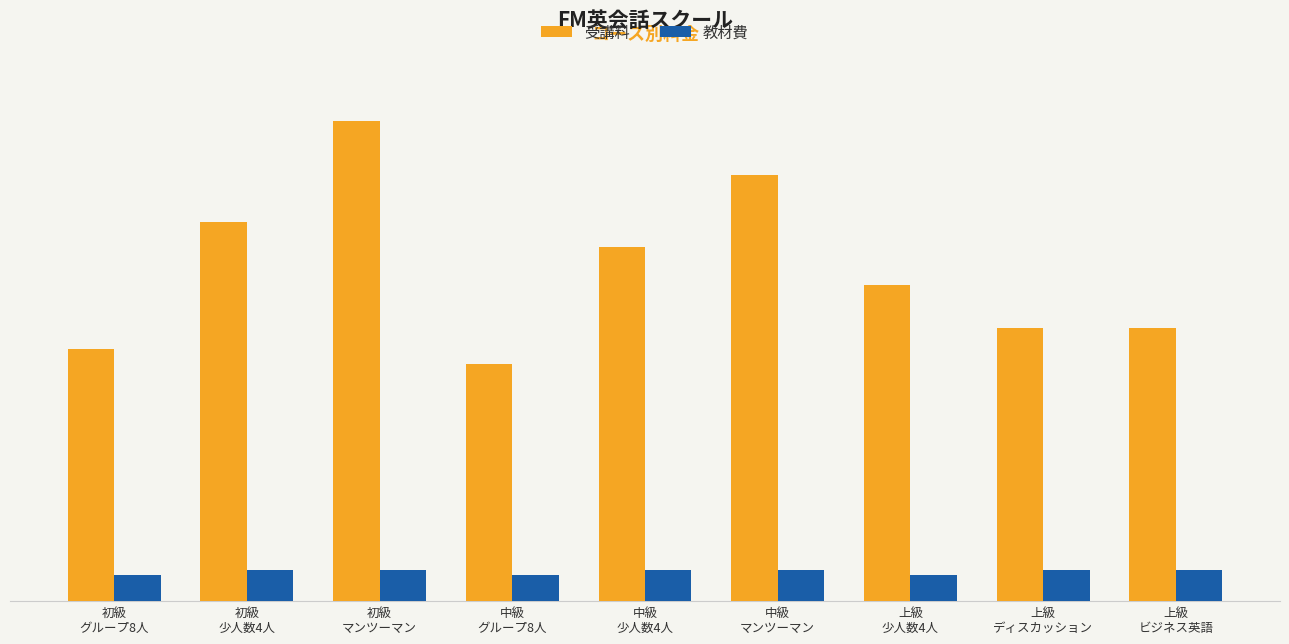

Which has a higher value, 上級
ビジネス英語 or 上級
ディスカッション?

上級
ビジネス英語